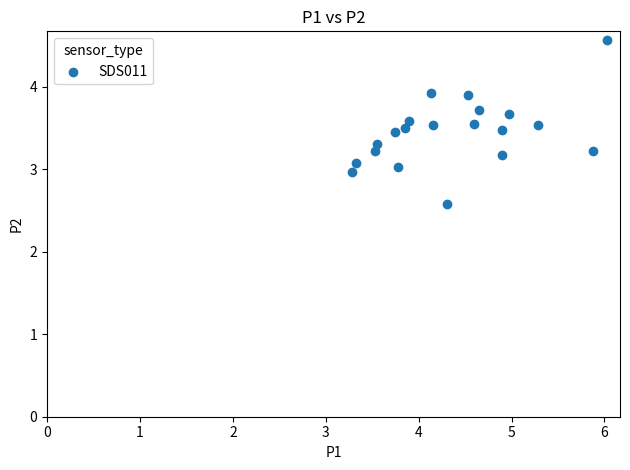

What is the range of X values (max minus min)?

2.8